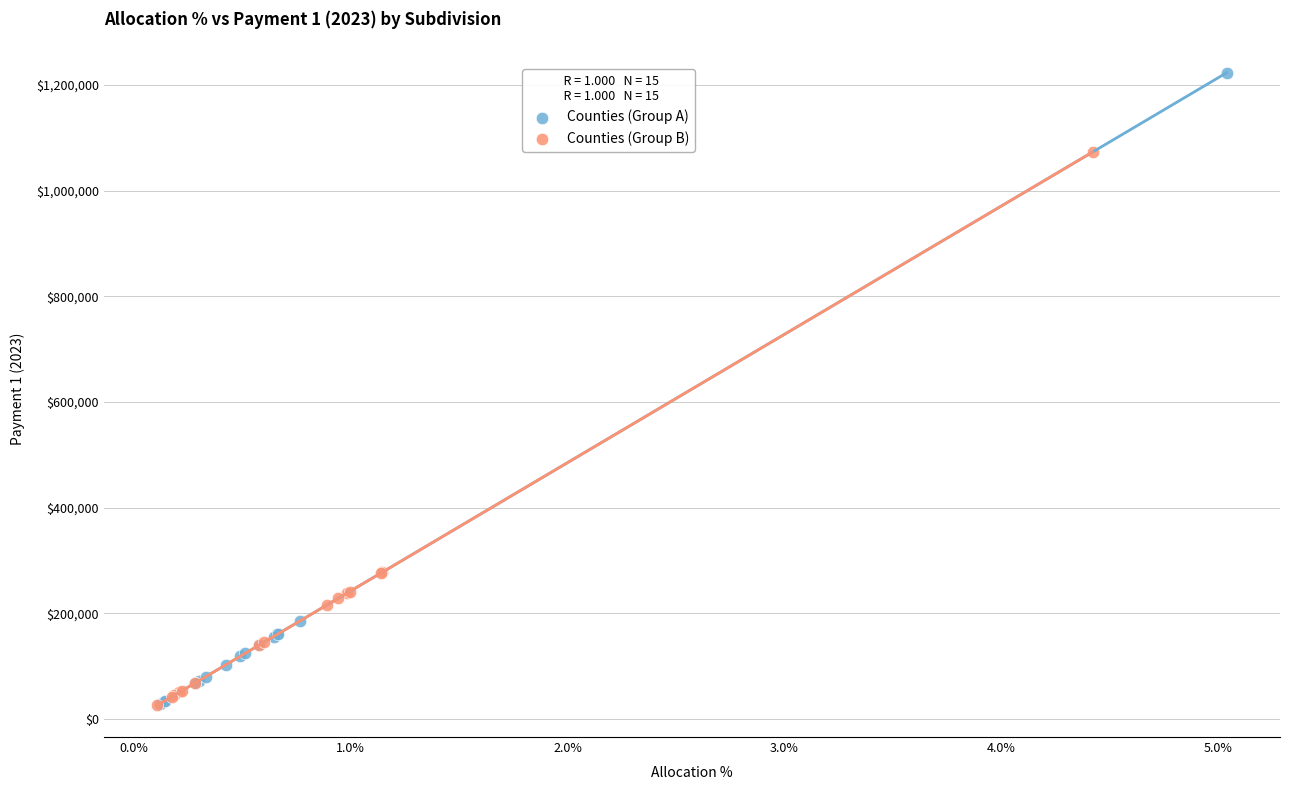

Which series reaches the maximum Y coordinate?

Counties (Group A)